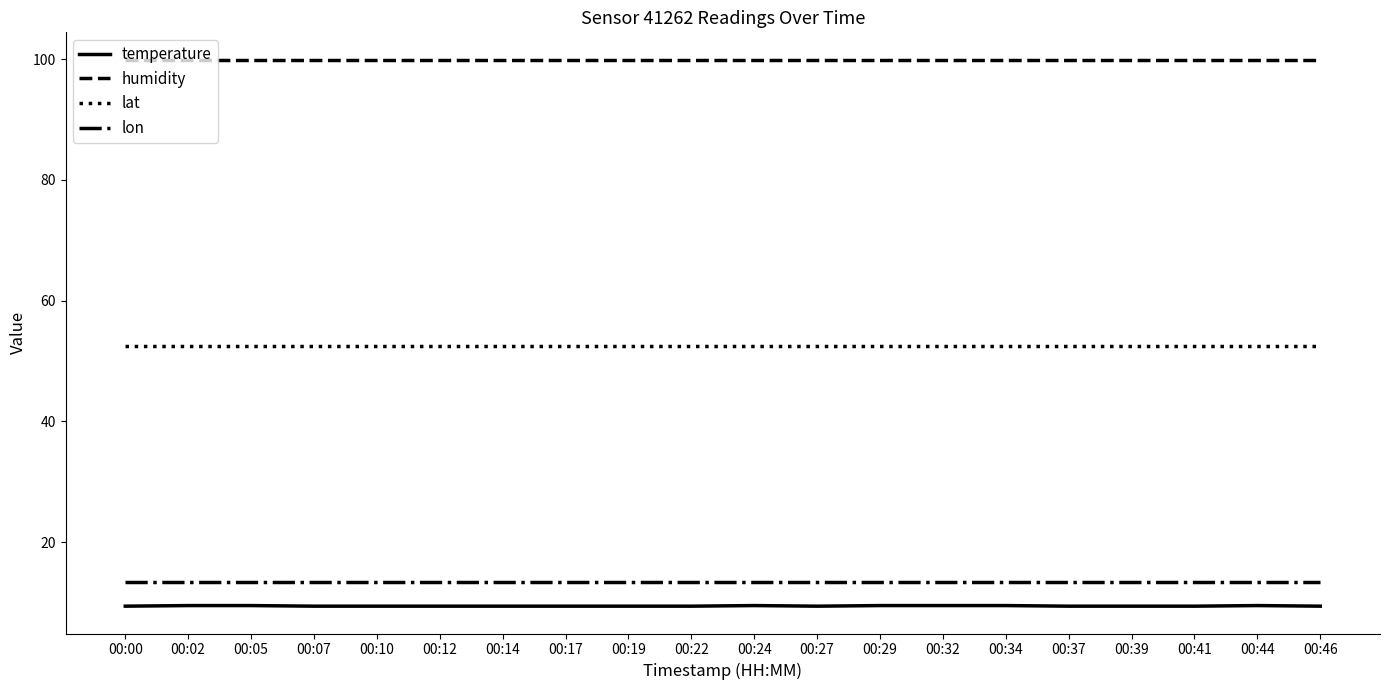

What is the difference between the highest and lowest values at 00:05?

90.4